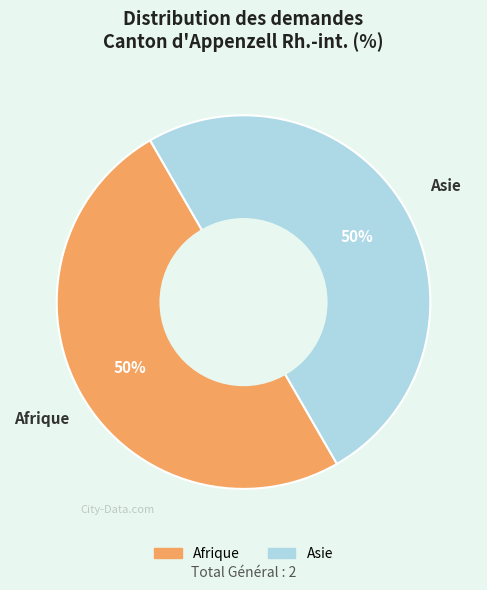

To the nearest percent, what is the average slice percentage?

50%